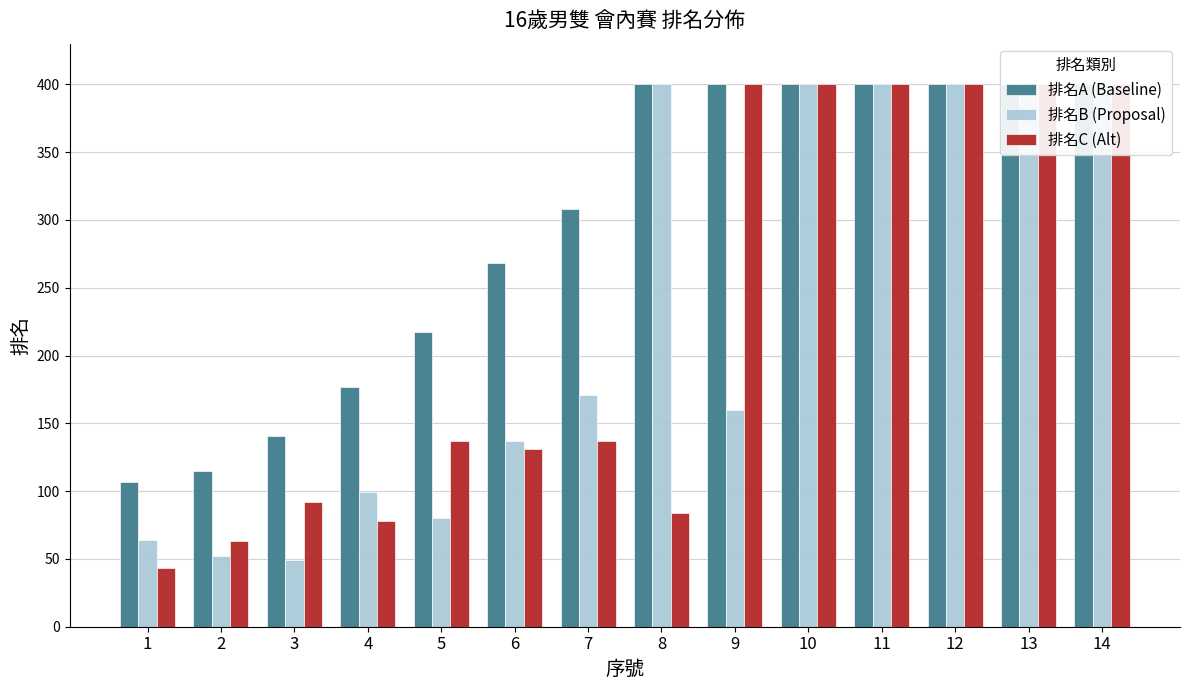

At which category is the sum across all series the highest?

10